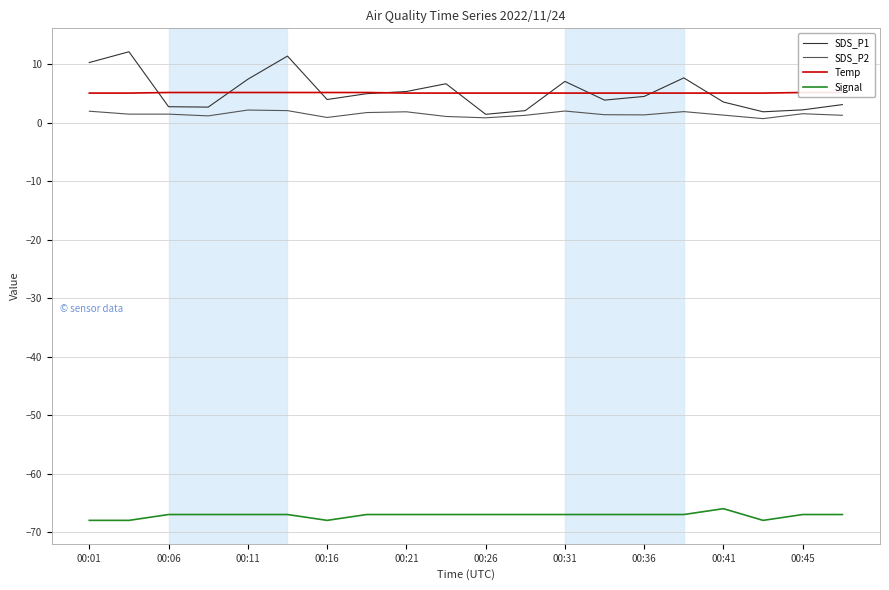

True or false: Signal has more than 2 interior local peaks.

False